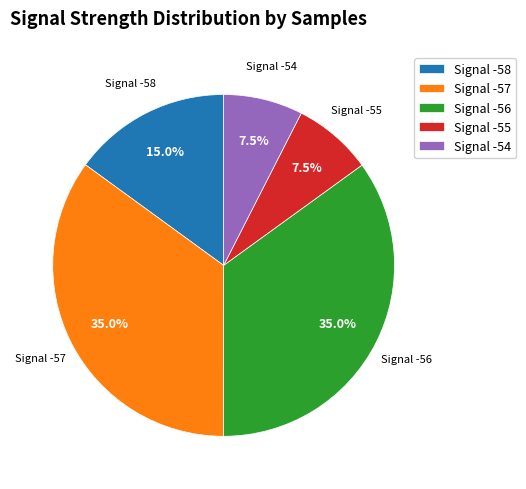

Does Signal -55 account for over 50% of the chart?

No